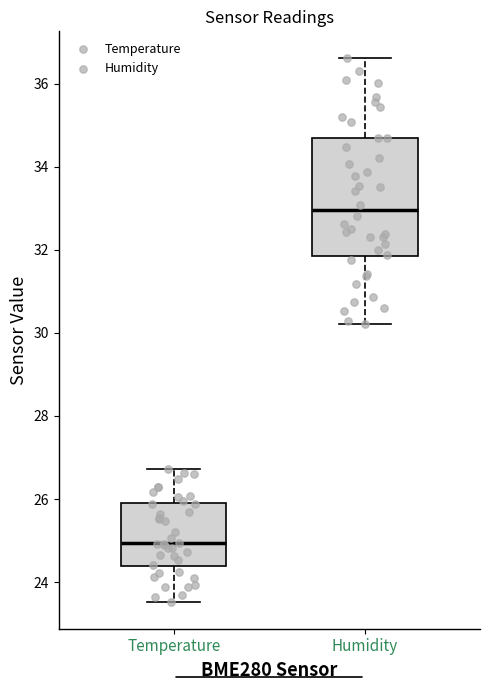

Reading left to right, read every box against the y-axis: the position of its median line, the range the box covers, and the ends of its whiskers. The values are not printed on the chart, so give them approximately, as read against the axis.

Temperature: median 25.0, box 24.4 to 26.0, whiskers 23.6 to 26.8
Humidity: median 33.0, box 31.8 to 34.6, whiskers 30.2 to 36.6